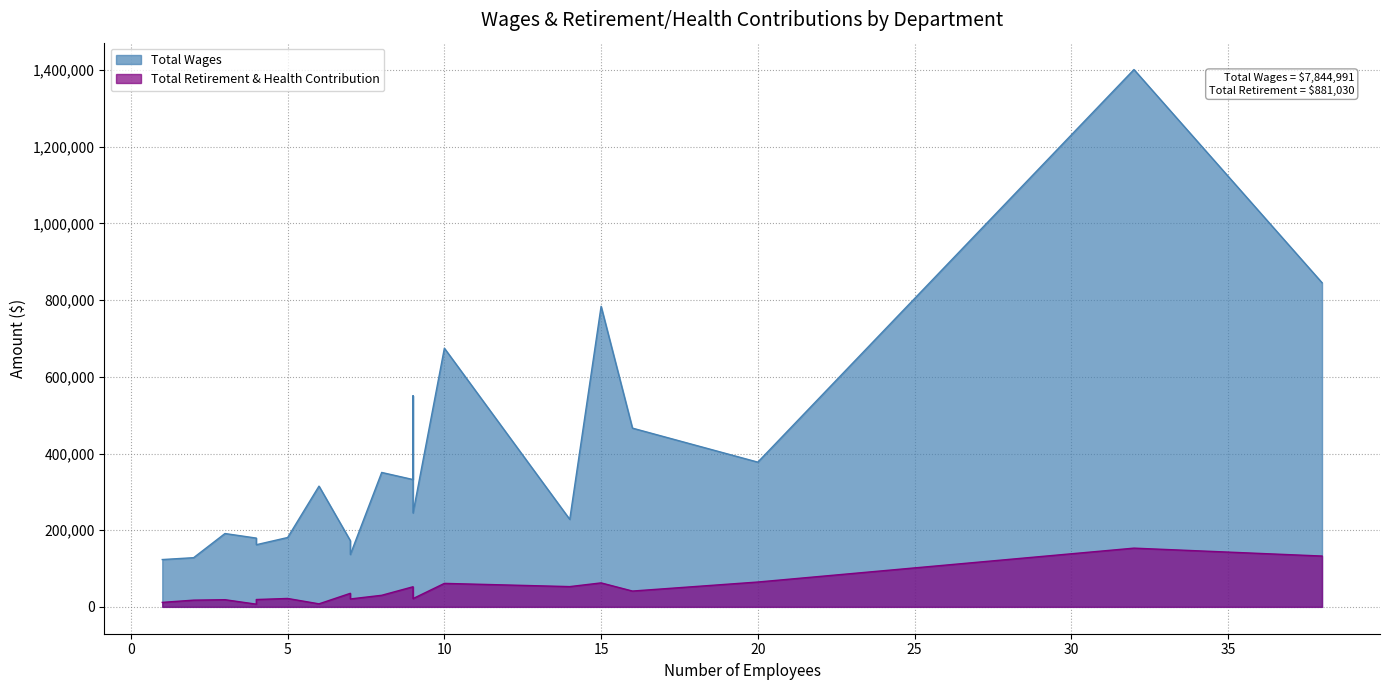

Which series has the largest total across all categories?

Total Wages